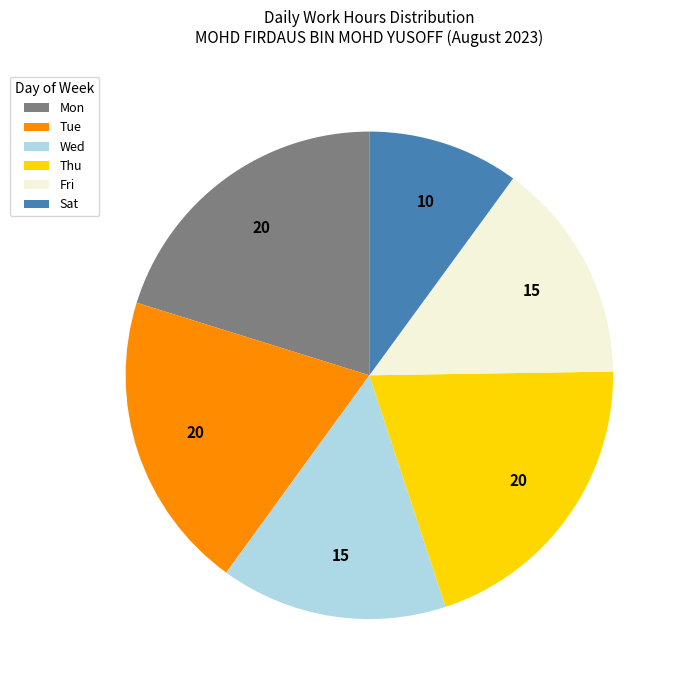

Combined, do Tue and Mon account for over 50%?

No